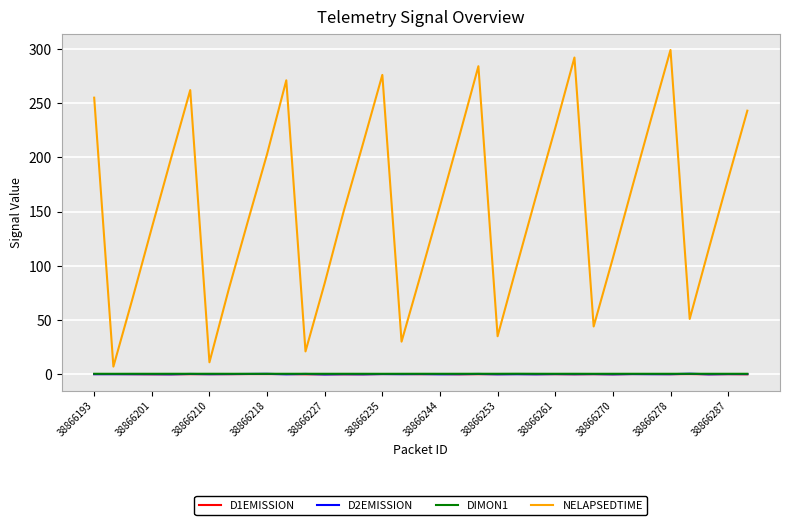

Count the number of categories in the chart.

35